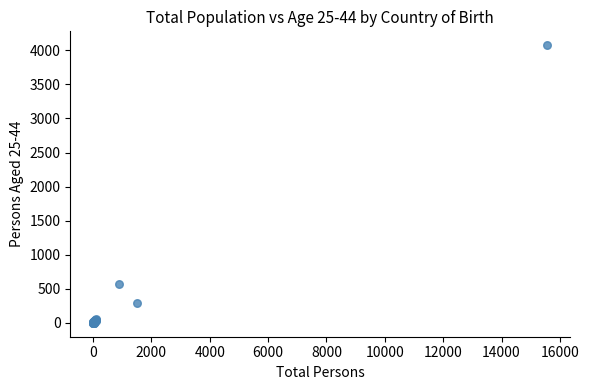

What Y value in the scatter plot is closest to 2037?

568